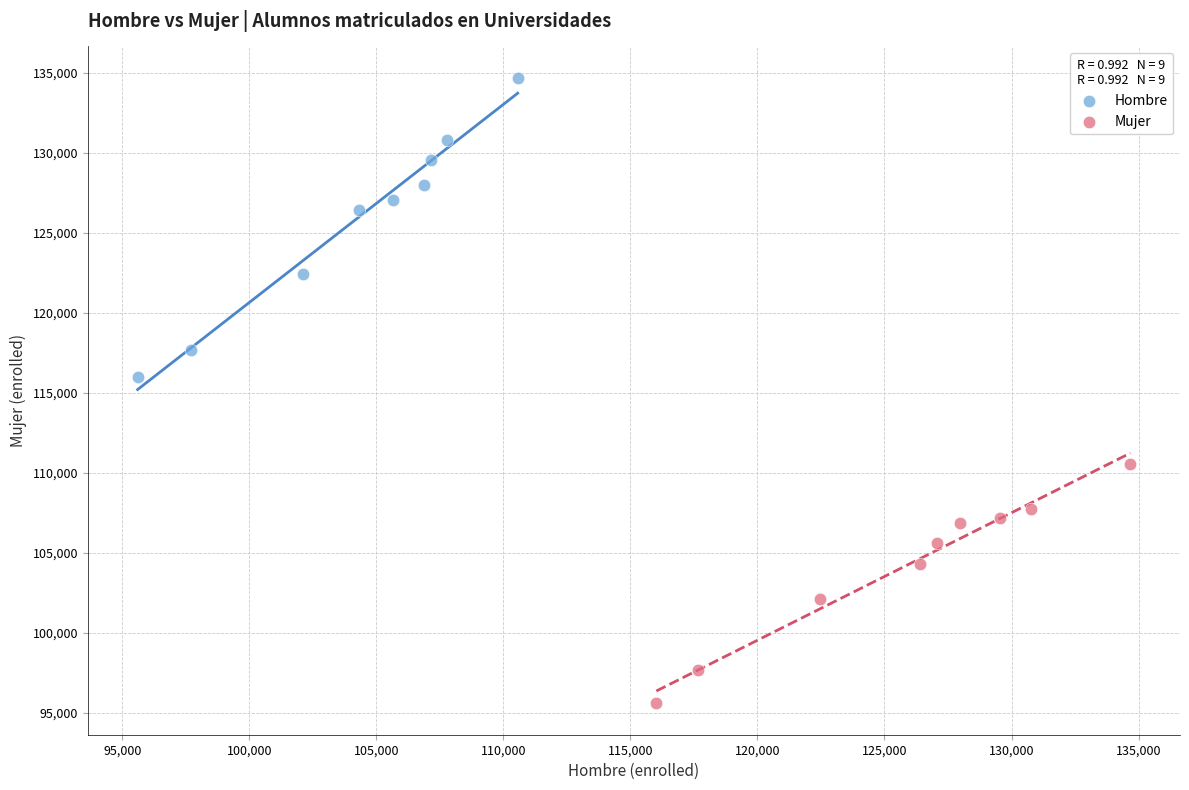

Which series reaches the minimum Y coordinate?

Mujer